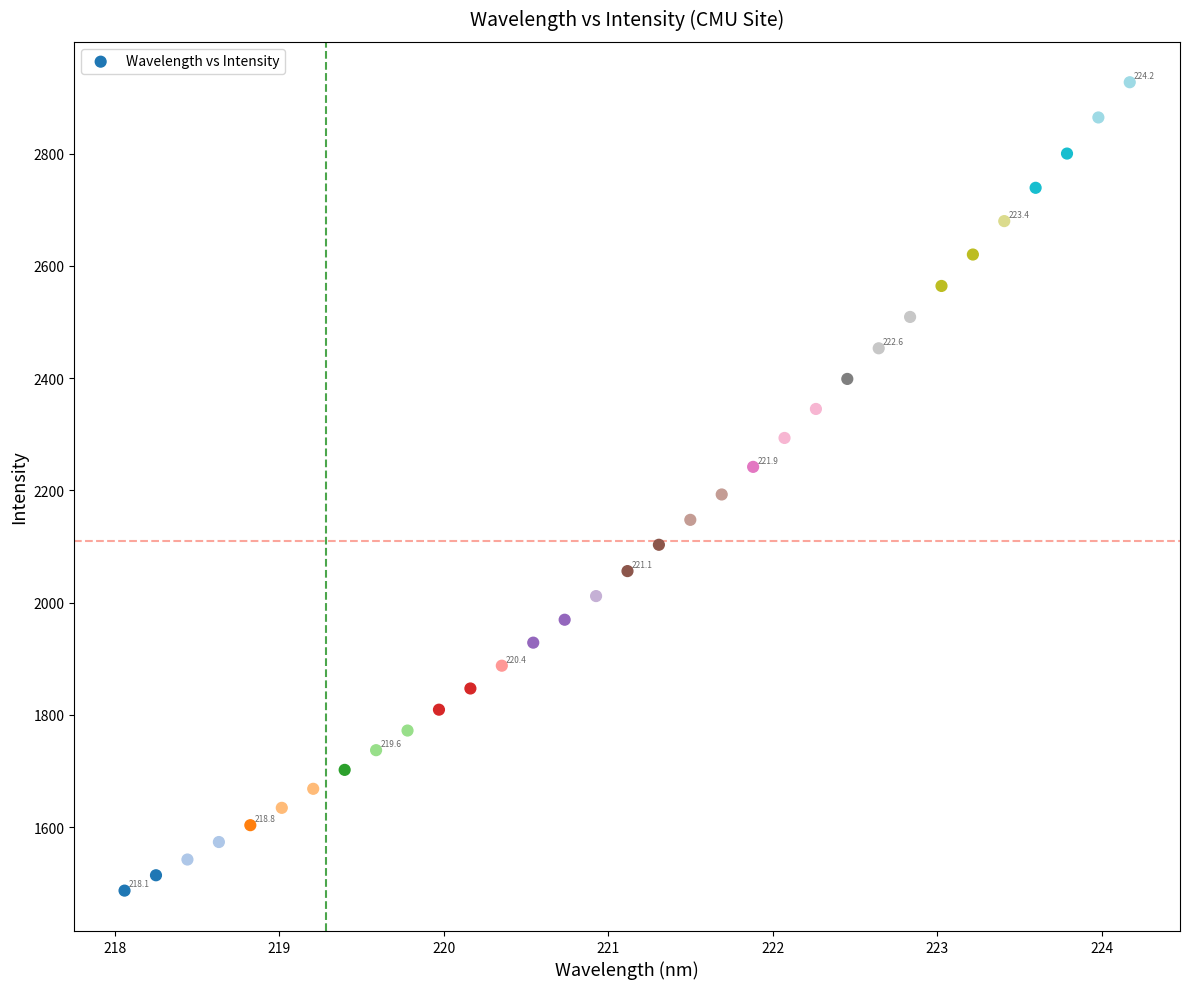

What is the range of Y values (max minus min)?

1440.4